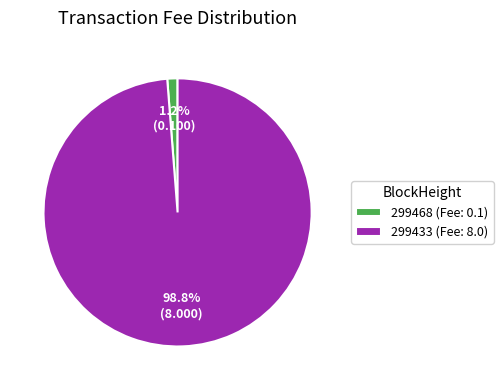

Rank the categories by value from lowest to highest.

299468, 299433